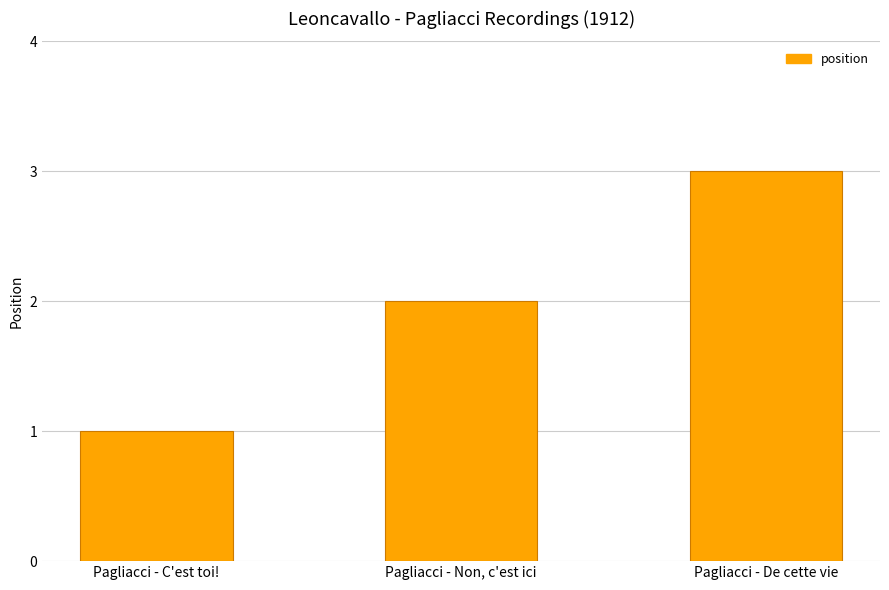

Rank the categories by value from lowest to highest.

Pagliacci - C'est toi!, Pagliacci - Non, c'est ici, Pagliacci - De cette vie